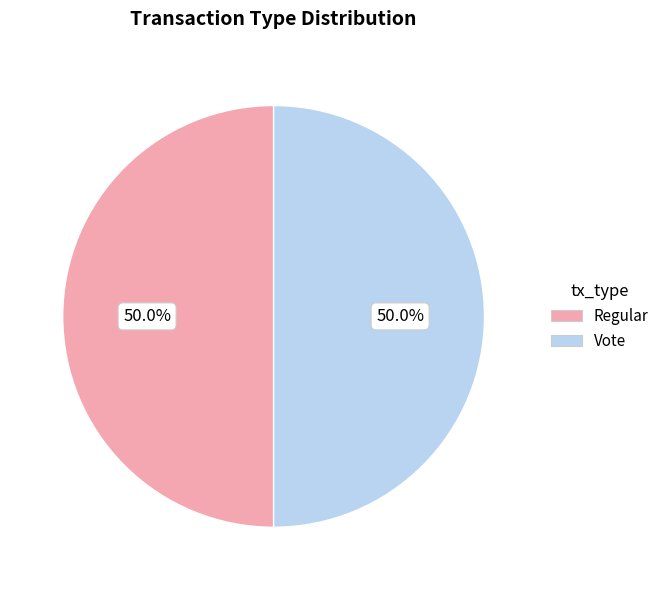

How many segments does this pie chart have?

2